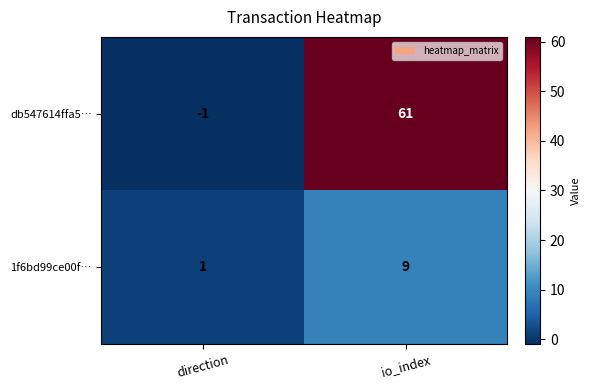

The value of db547614ffa5… at io_index is 61. True or false?

True